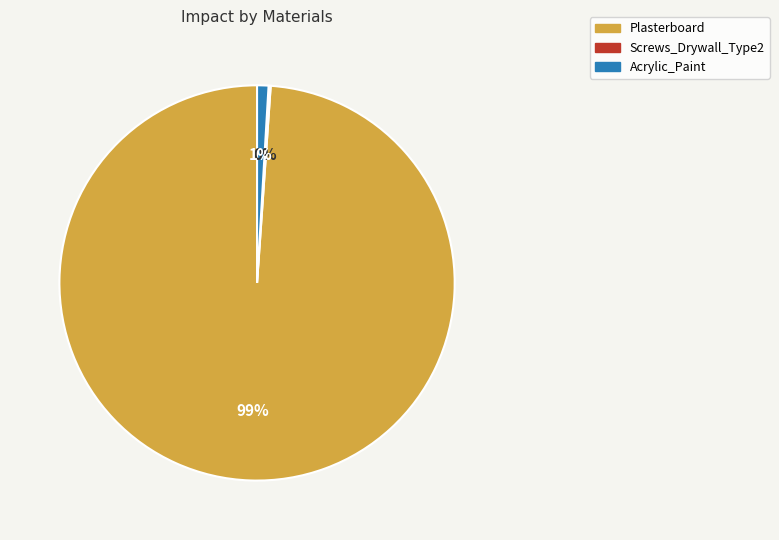

What is the largest slice in the pie chart?

Plasterboard